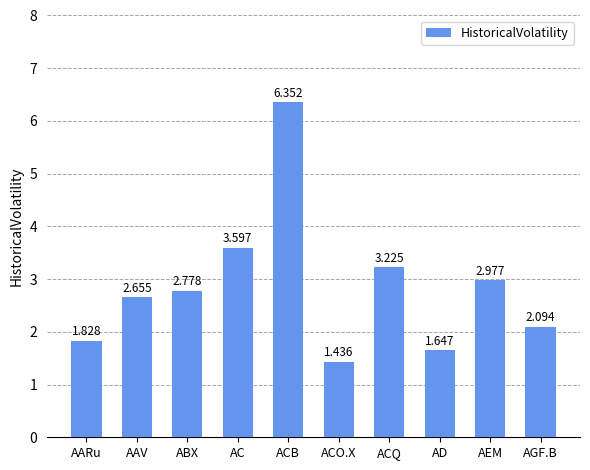

Rank the categories by value from lowest to highest.

ACO.X, AD, AARu, AGF.B, AAV, ABX, AEM, ACQ, AC, ACB